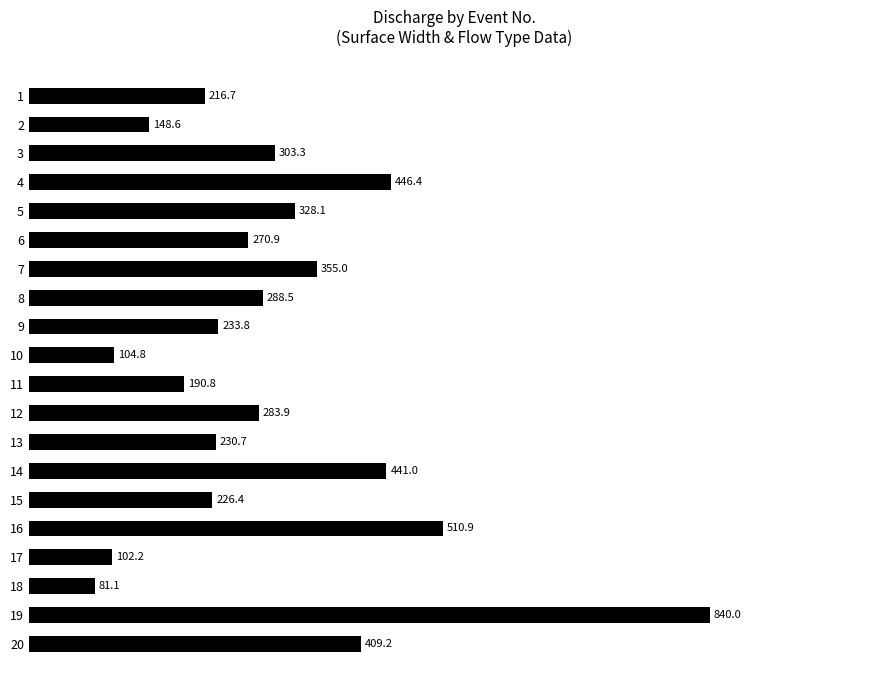

List the labels in order of value, largest first.

19, 16, 4, 14, 20, 7, 5, 3, 8, 12, 6, 9, 13, 15, 1, 11, 2, 10, 17, 18